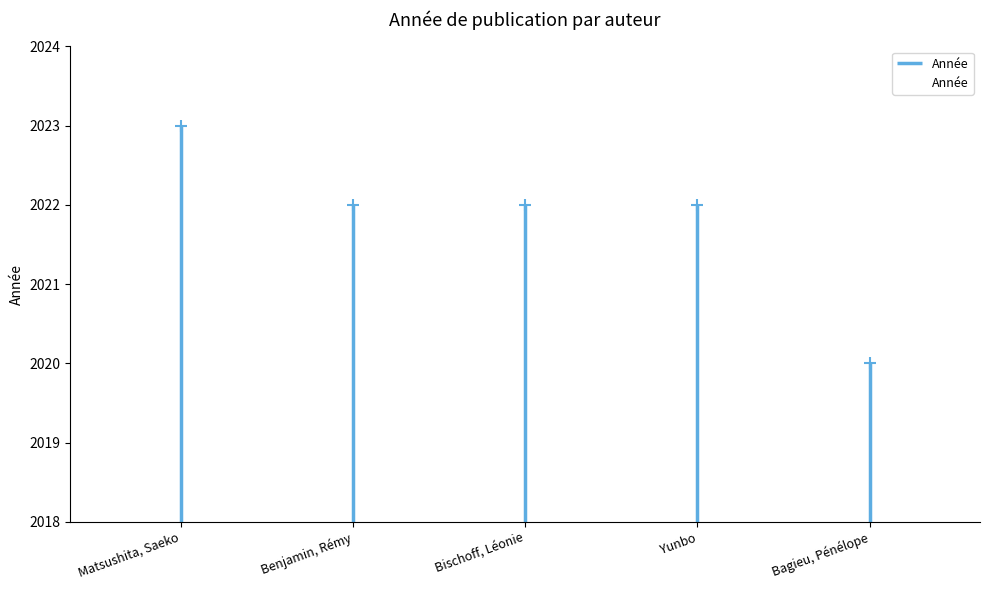

What position from the right is Matsushita, Saeko?

5